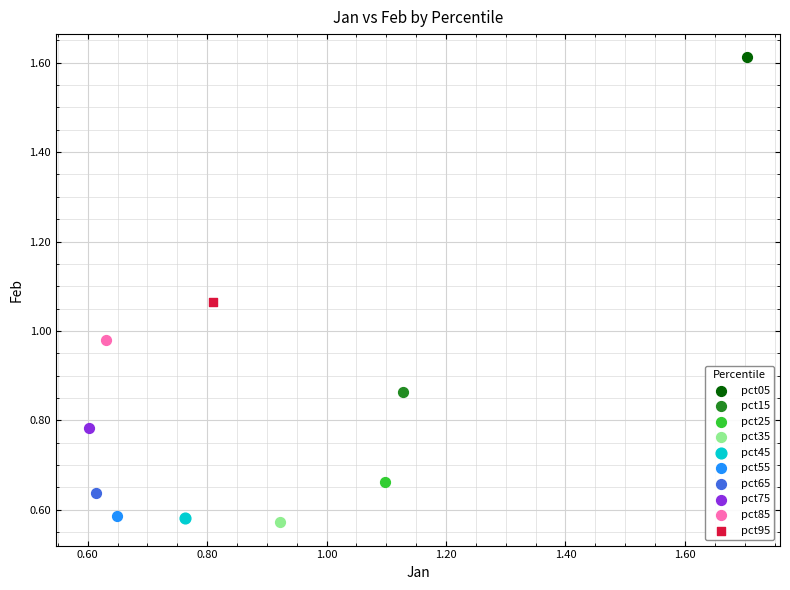

Which series contains the highest Y value?

pct05